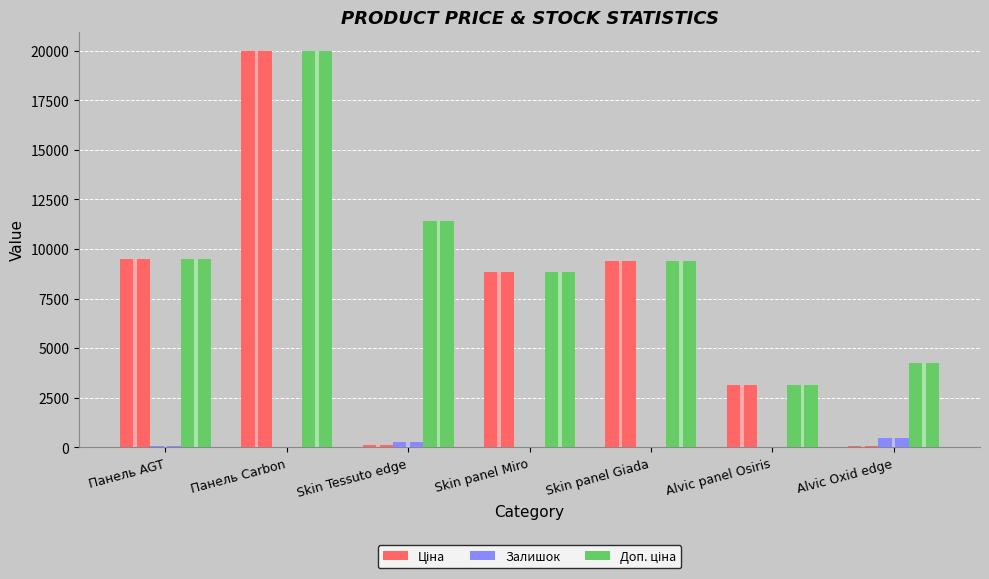

Count the number of data series in this chart.

3